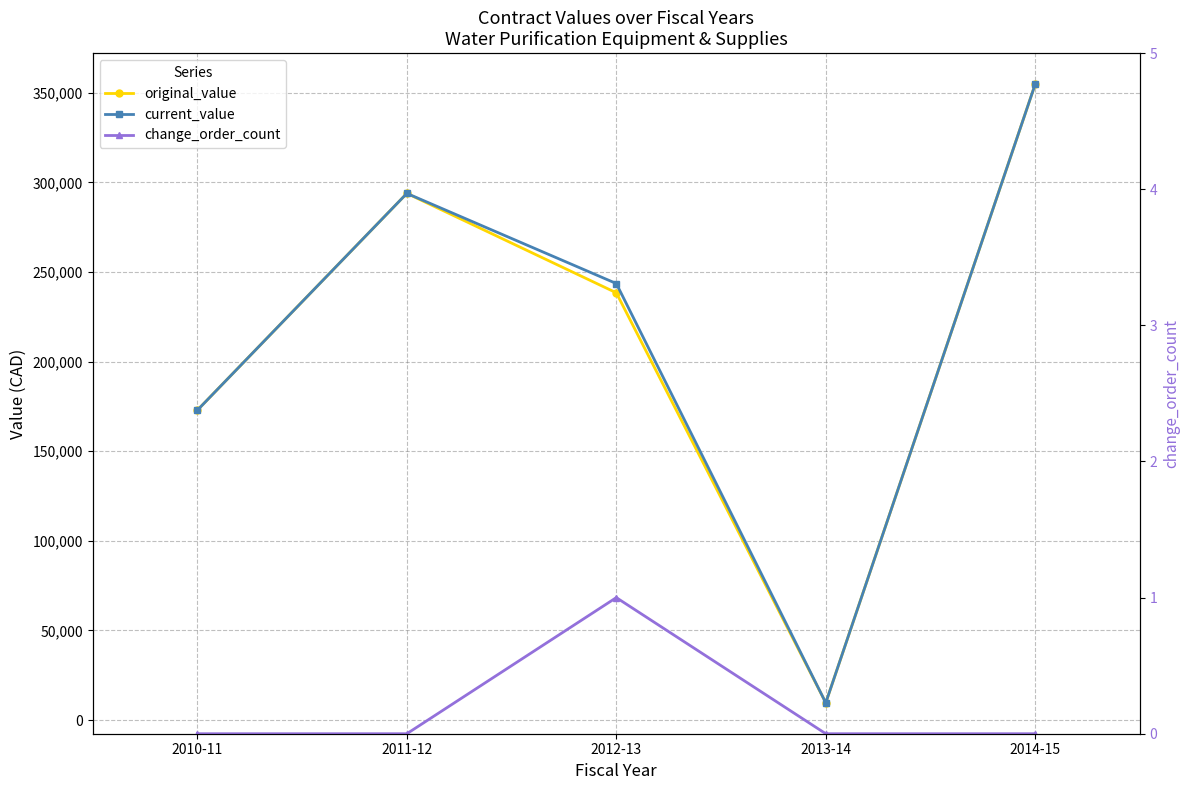

Does the chart display data point markers on the line(s)?

Yes